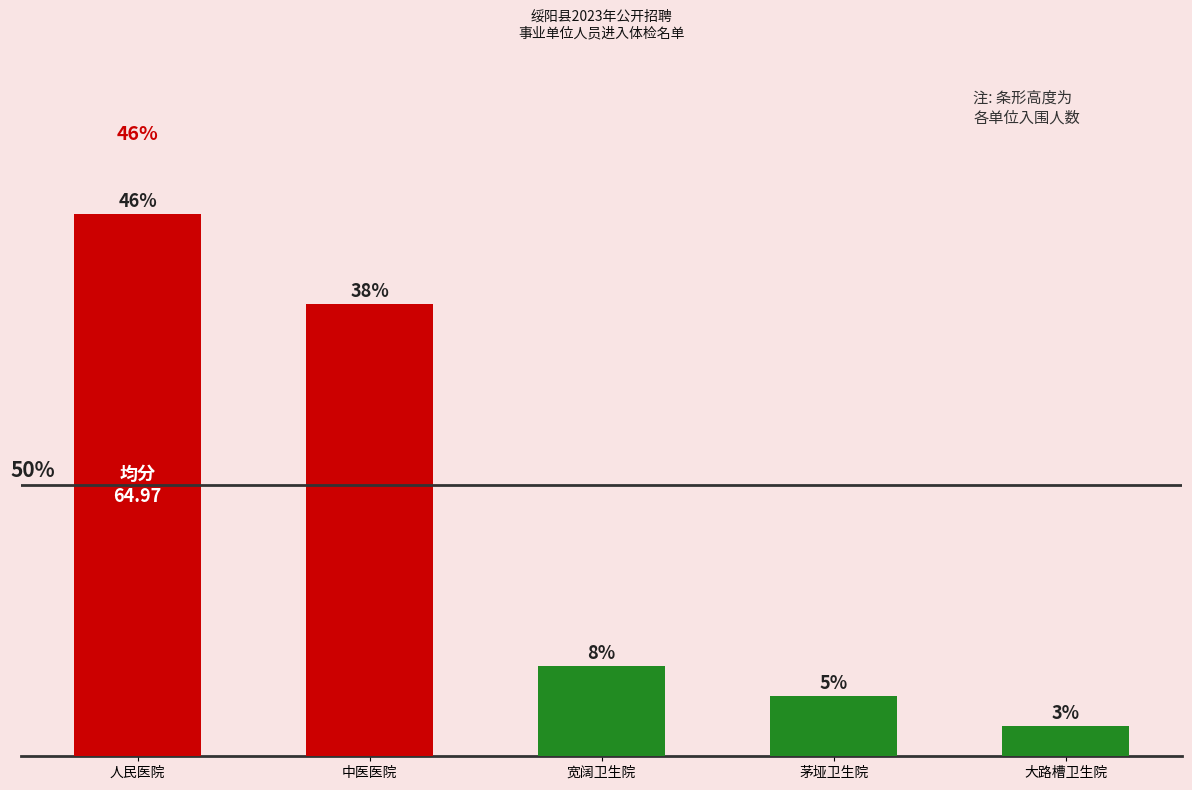

Read the value at 宽阔卫生院.

3